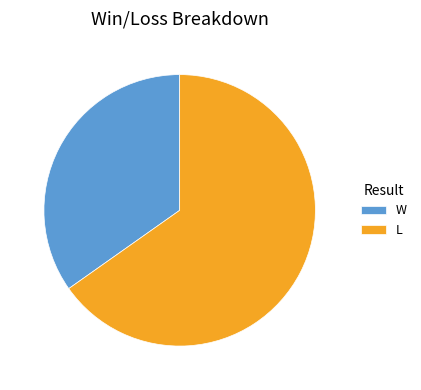

Rank the categories by value from highest to lowest.

L, W